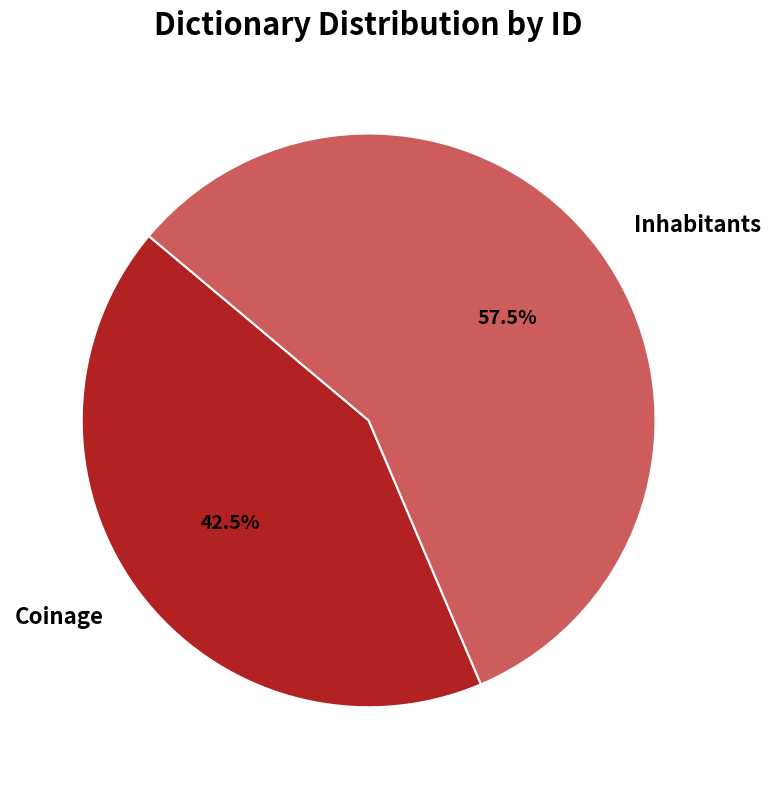

How much of the chart is everything except Coinage?

57.5%